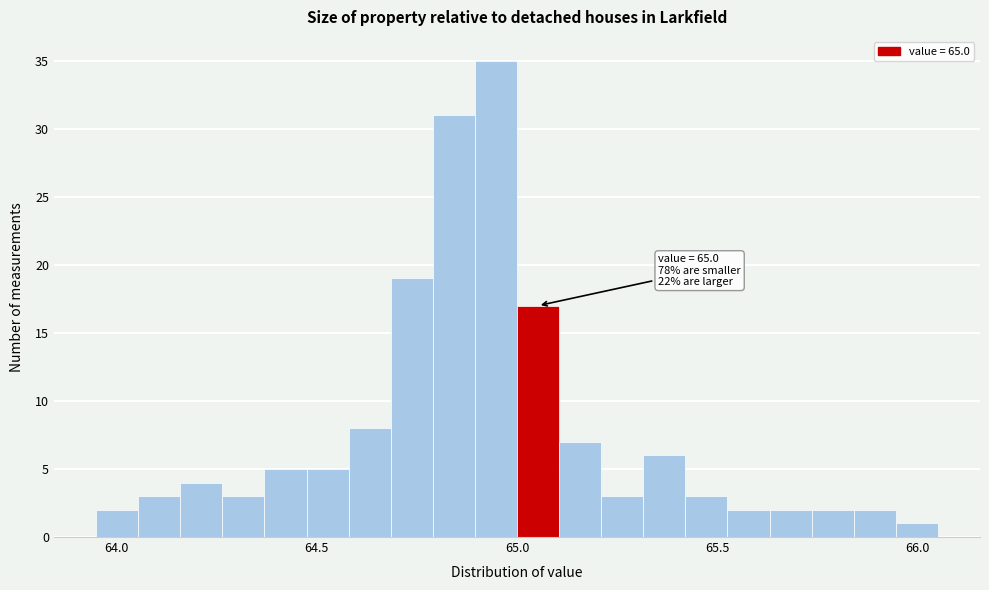

Read against the x-axis, roughly where is the centre of the tallest bar?

64.95